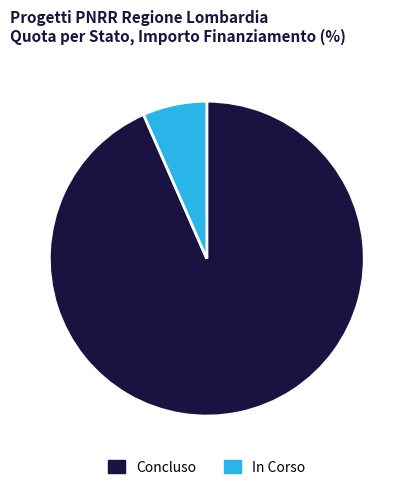

What is the ratio of the value at Concluso to the value at In Corso?

14.2